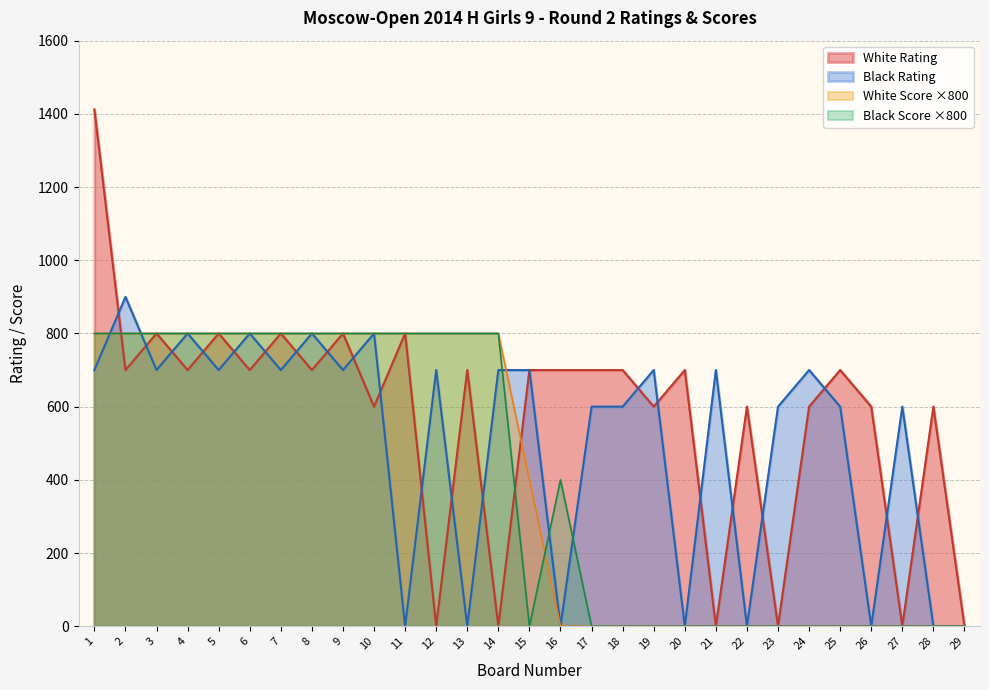

True or false: Black Rating has a value of 0 at 11.

True